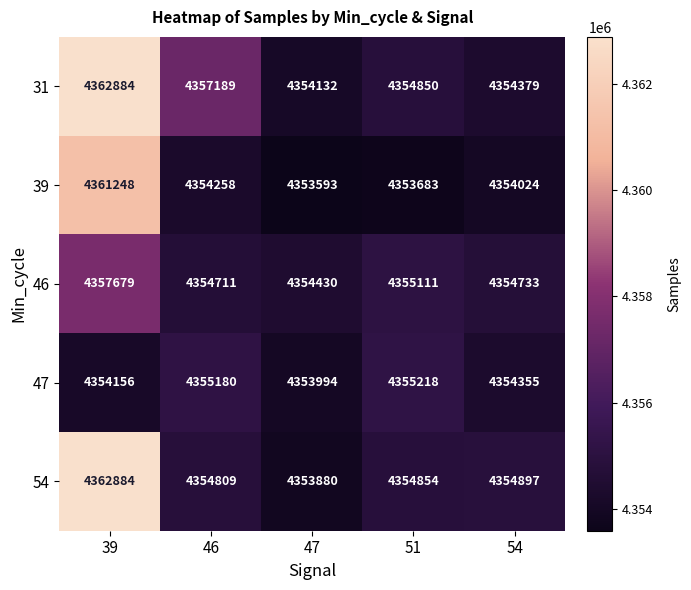

Is it true that 54 equals 4354897 at 54?

True